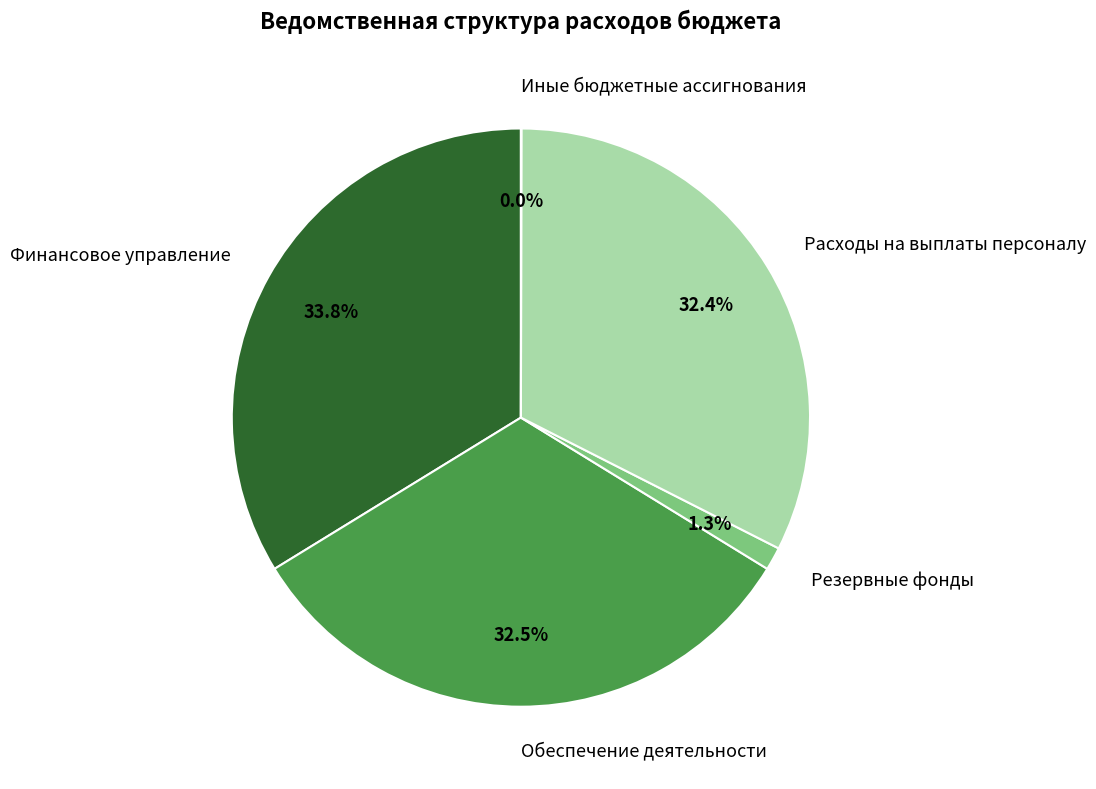

Is there a majority slice in this chart?

No